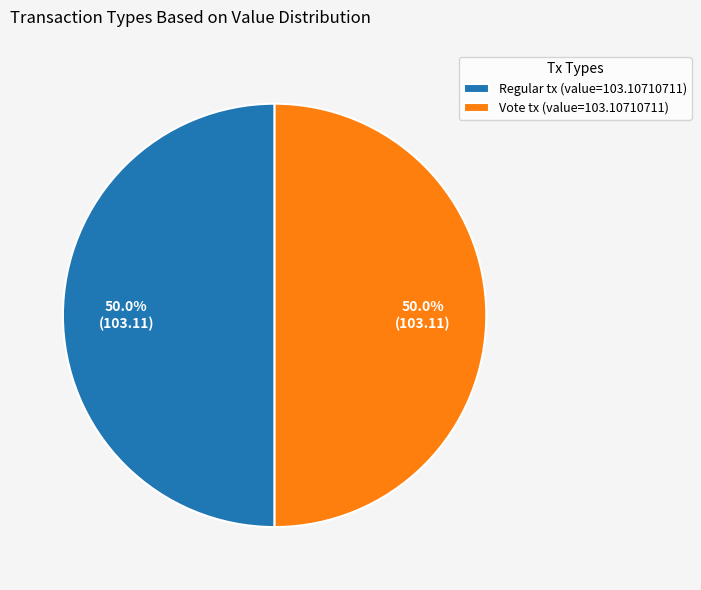

Approximately how many times larger is the value at Vote tx (value=103.10710711) compared to Regular tx (value=103.10710711)?

1.0